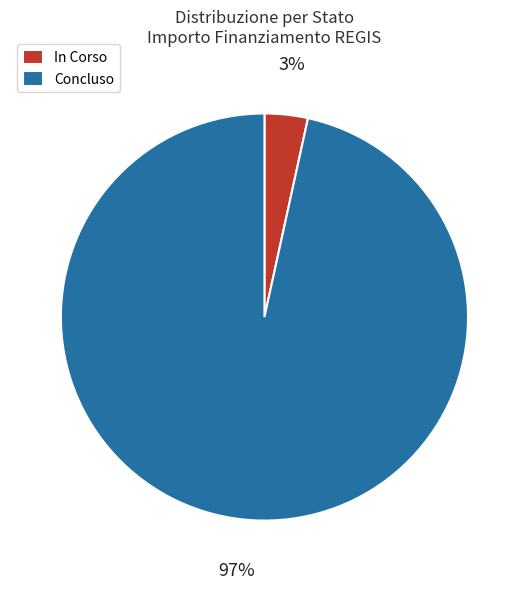

To the nearest percent, what is the combined percentage of Concluso and In Corso?

100%